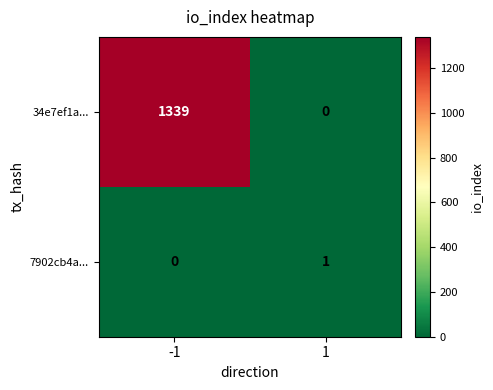

Reading left to right, list all the values displayed in this chart.

34e7ef1a...: 1339	0
7902cb4a...: 0	1